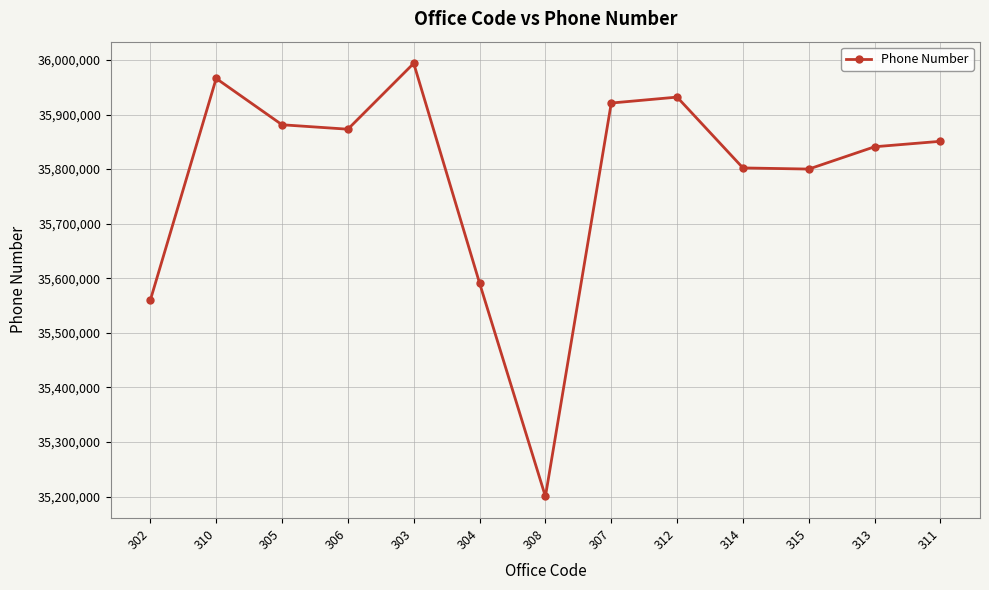

How many interior local valleys (lower than both neighbors) does the data have?

3